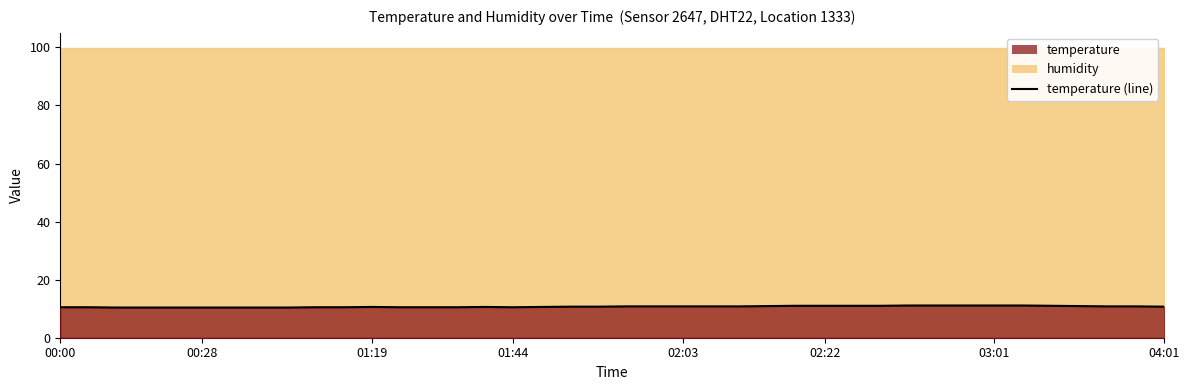

True or false: the data shows 10.8 at 23.

True